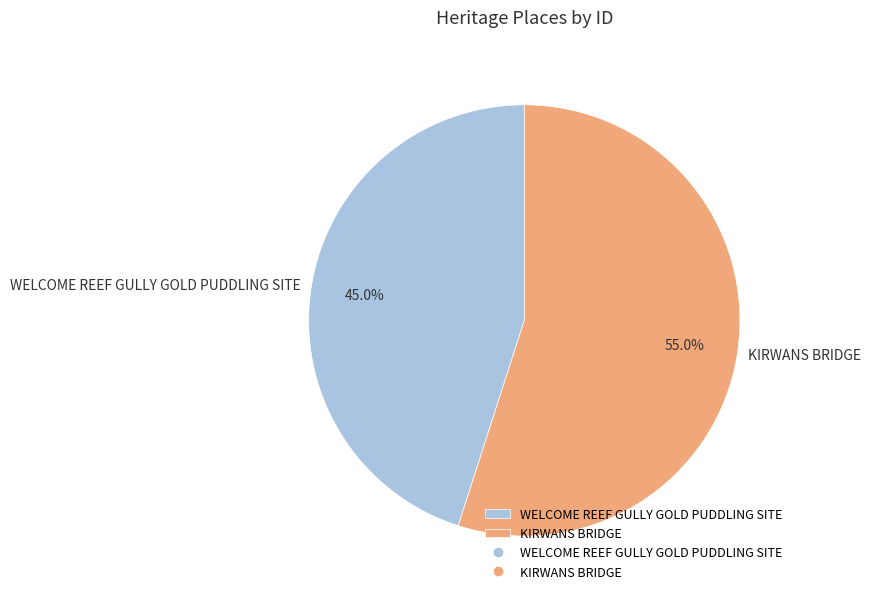

What is the ratio of the value at KIRWANS BRIDGE to the value at WELCOME REEF GULLY GOLD PUDDLING SITE?

1.2